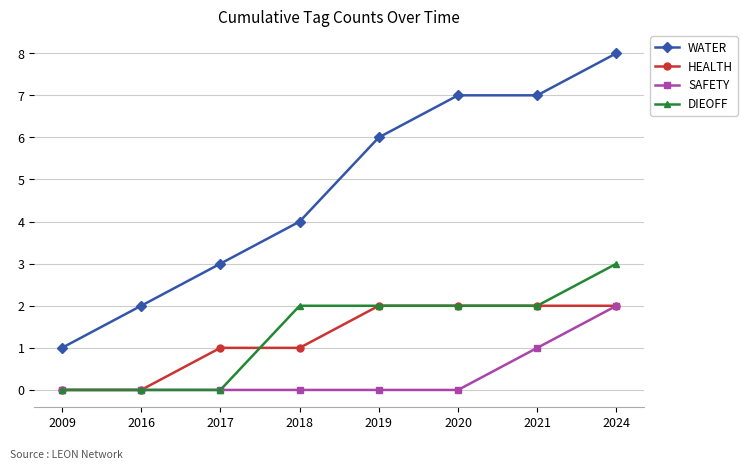

What is the sum of all DIEOFF values?

11